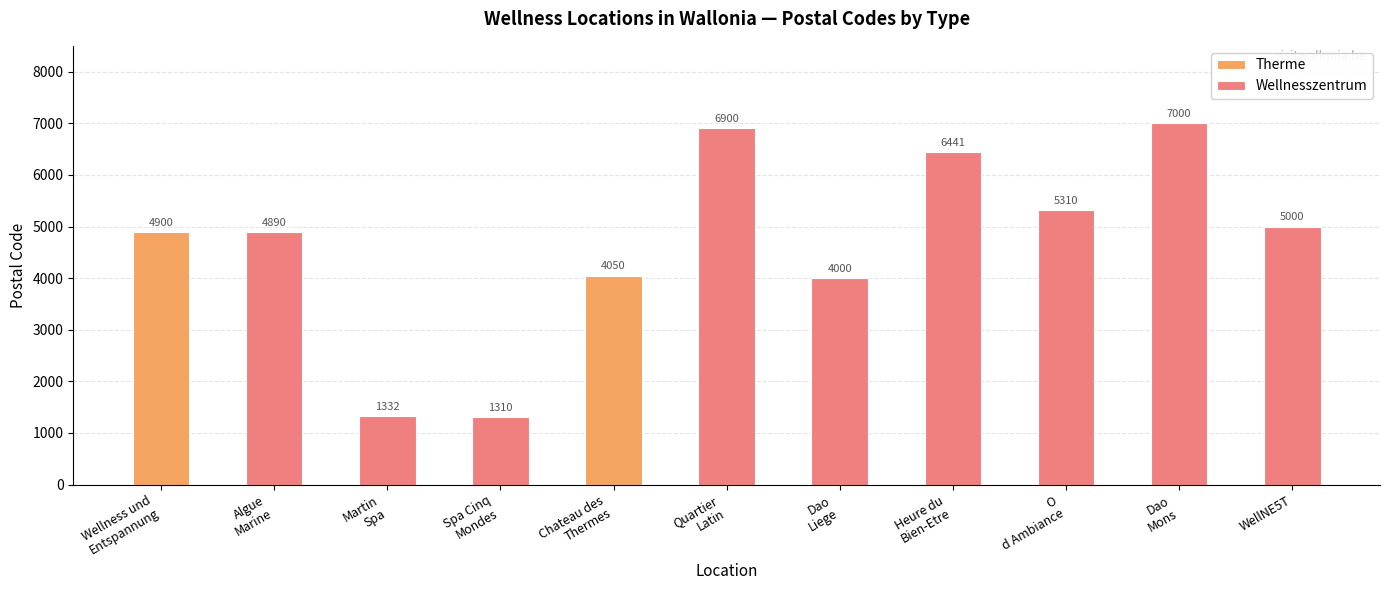

What is the label of the 2nd bar from the left?

Algue
Marine